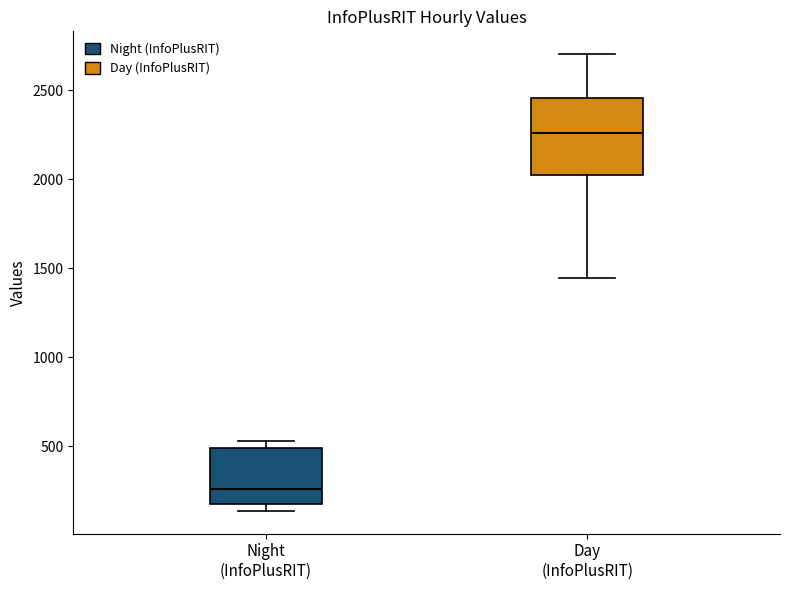

Which box is the tallest, from its lower edge to its upper edge?

Day (InfoPlusRIT)